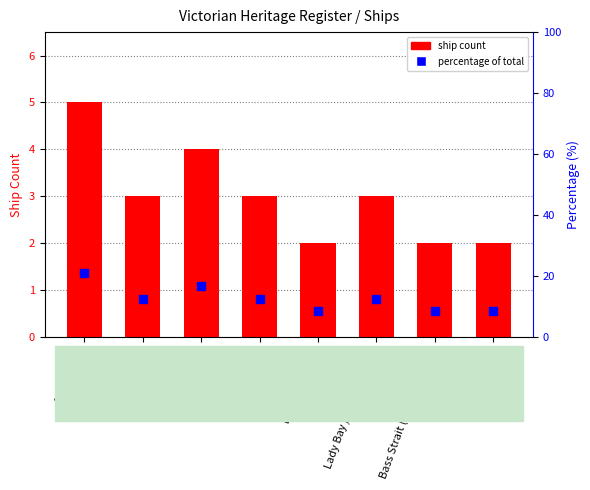

At which category is the sum across all series the highest?

Port Phillip